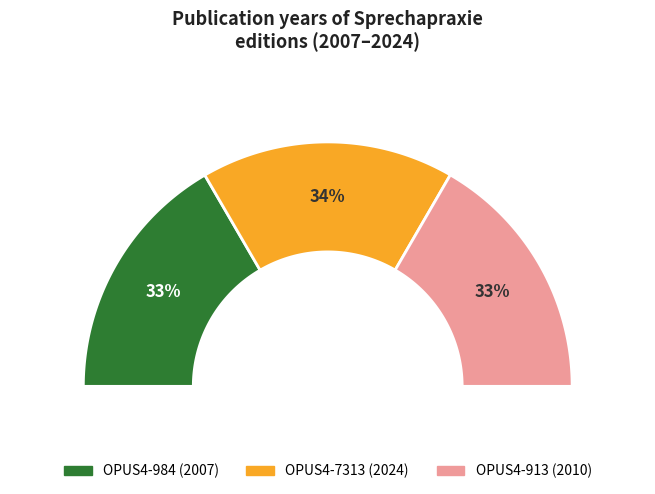

What percentage is NOT represented by OPUS4-7313?

66.5%